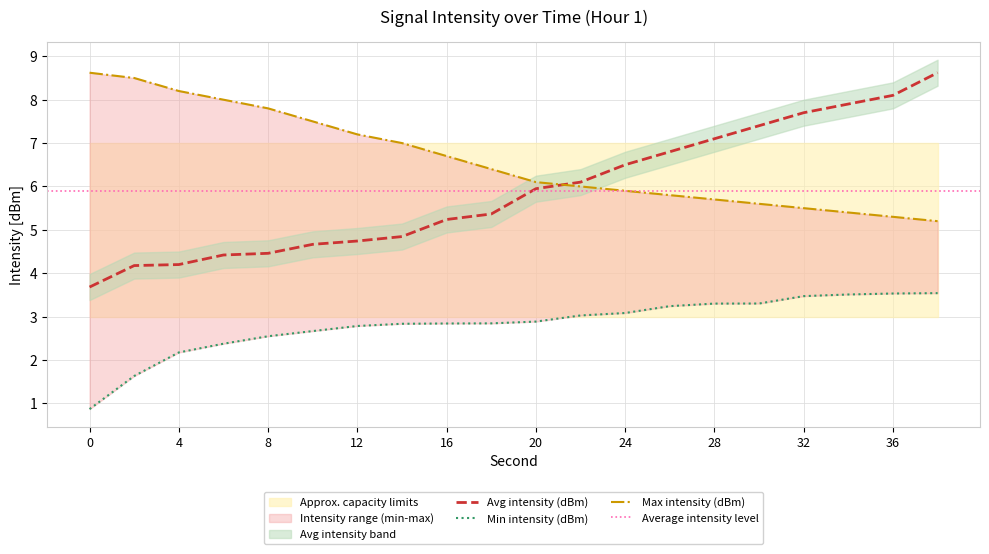

Is this an area chart (filled region under the line)?

No